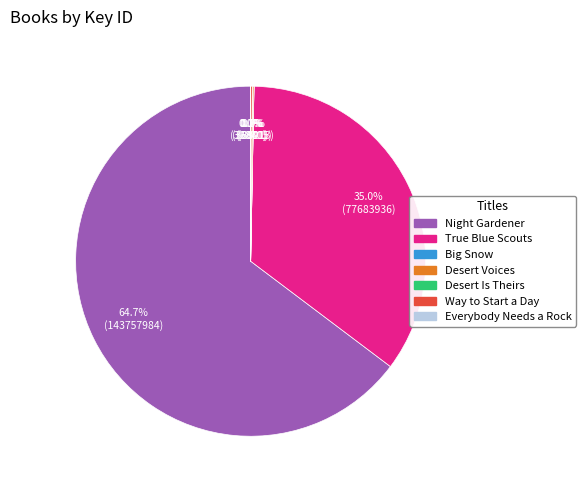

Is there any slice that represents more than half of the pie?

Yes